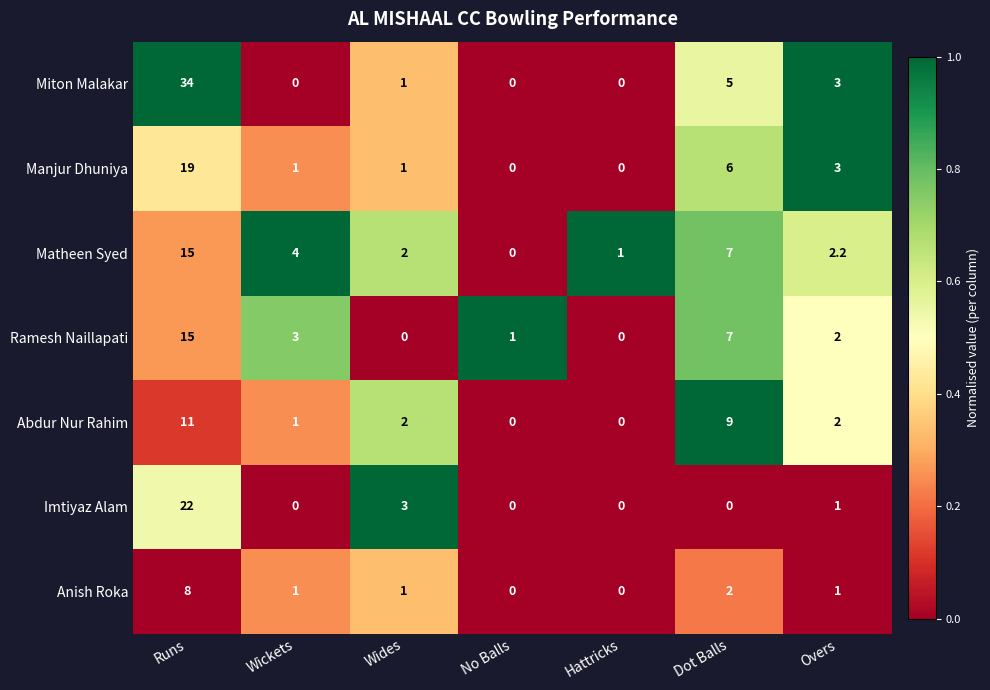

How many series are shown in this chart?

7